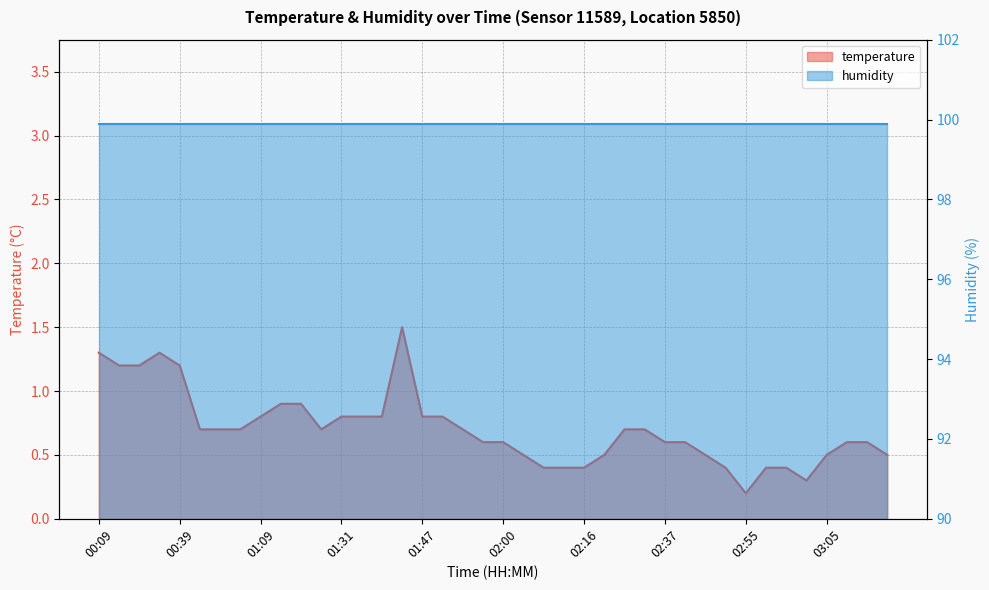

At which category does the chart reach its minimum across all series?

02:55